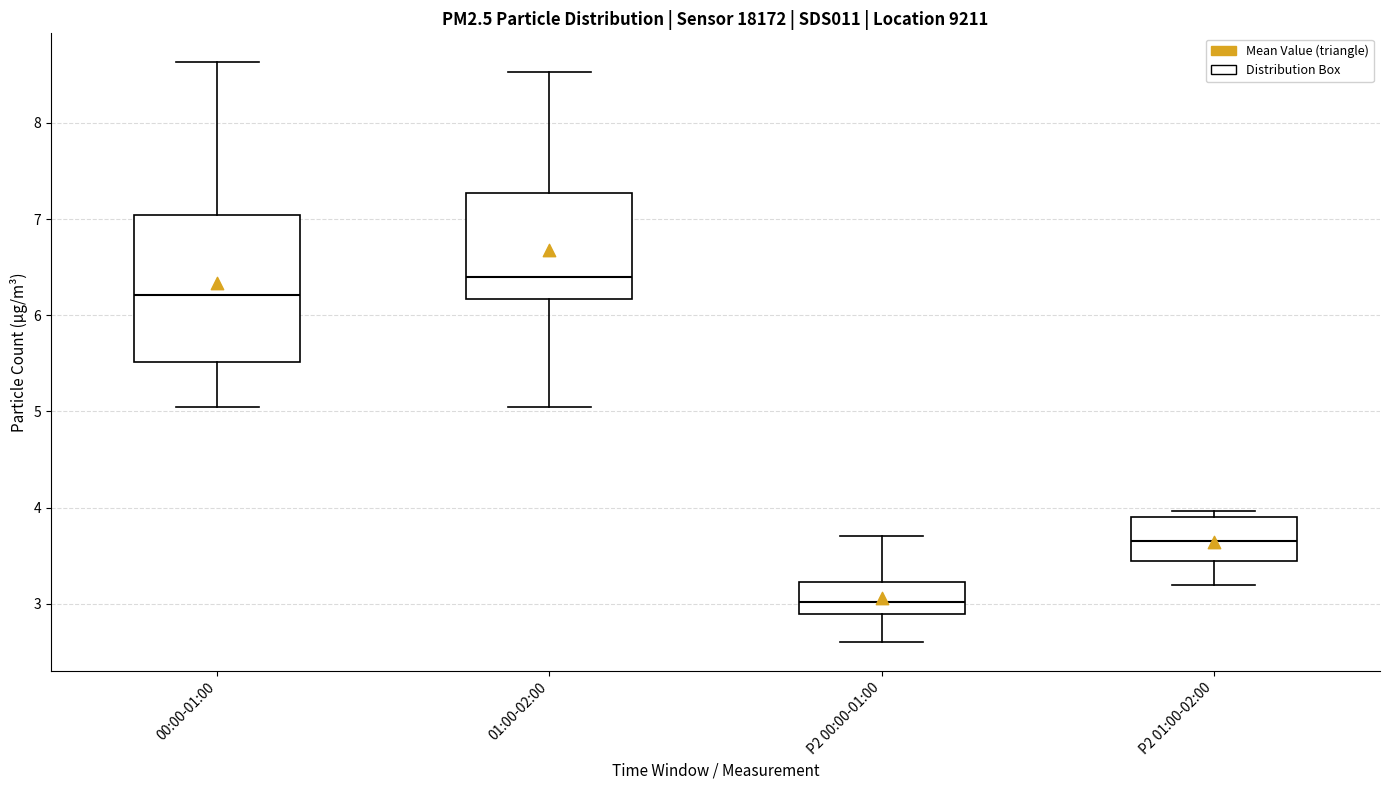

Which box has the highest median line?

01:00-02:00